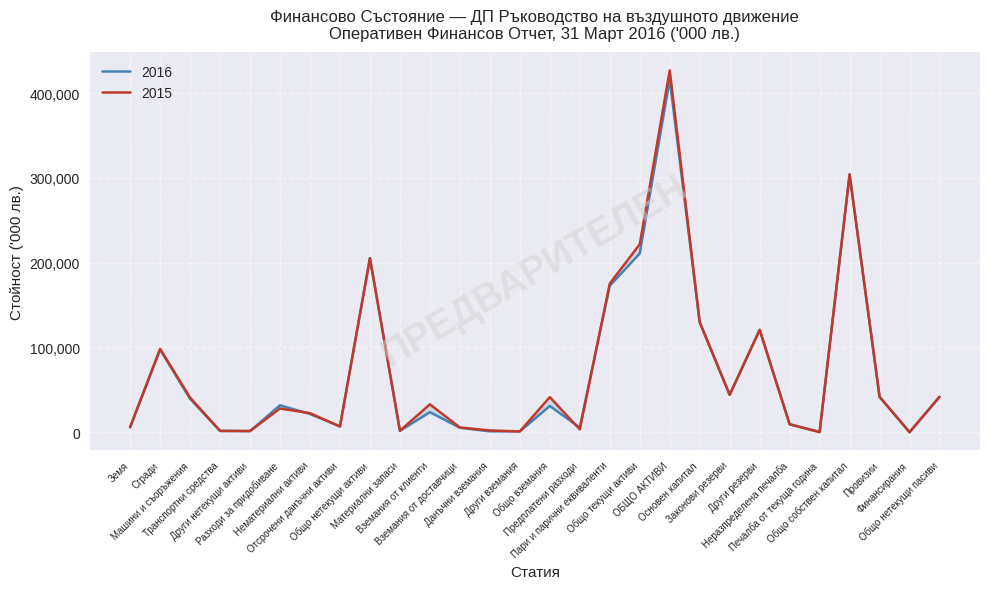

True or false: 2016 and 2015 intersect in this chart.

True